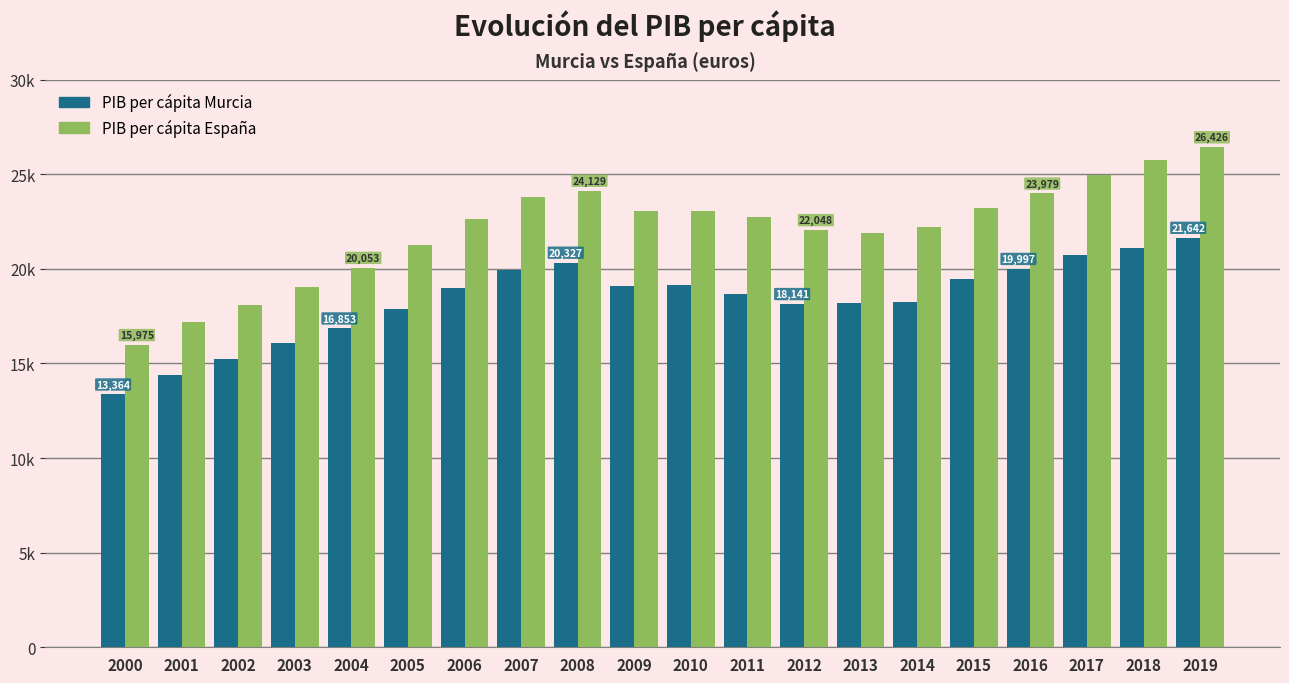

Are the bars grouped side by side (vs. stacked)?

Yes